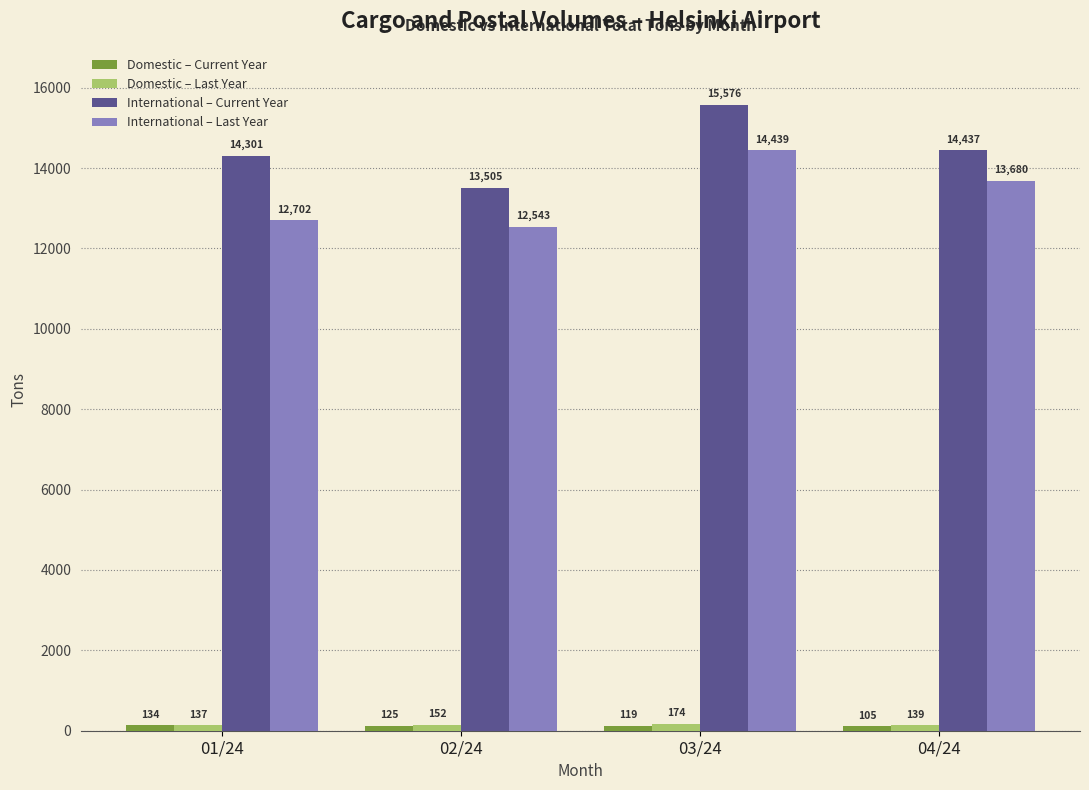

Between 03/24 and 04/24, which series saw the biggest shift?

International – Current Year